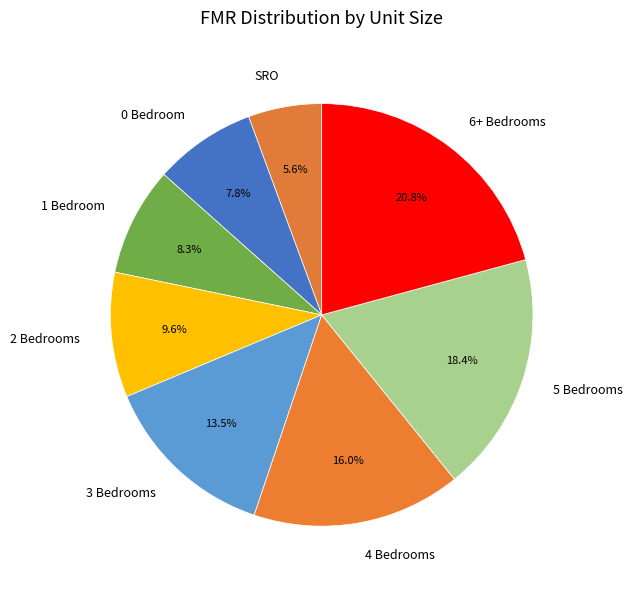

How many slices are in this pie chart?

8